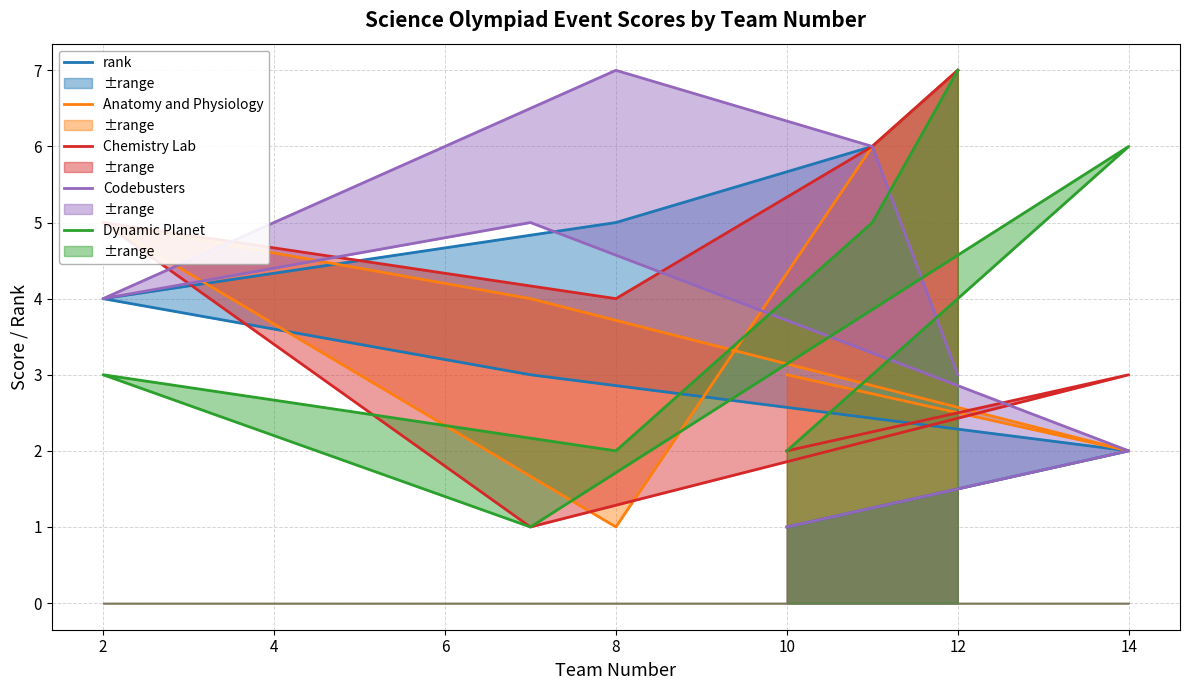

The Chemistry Lab (line) series shows 1 at 12. True or false?

False